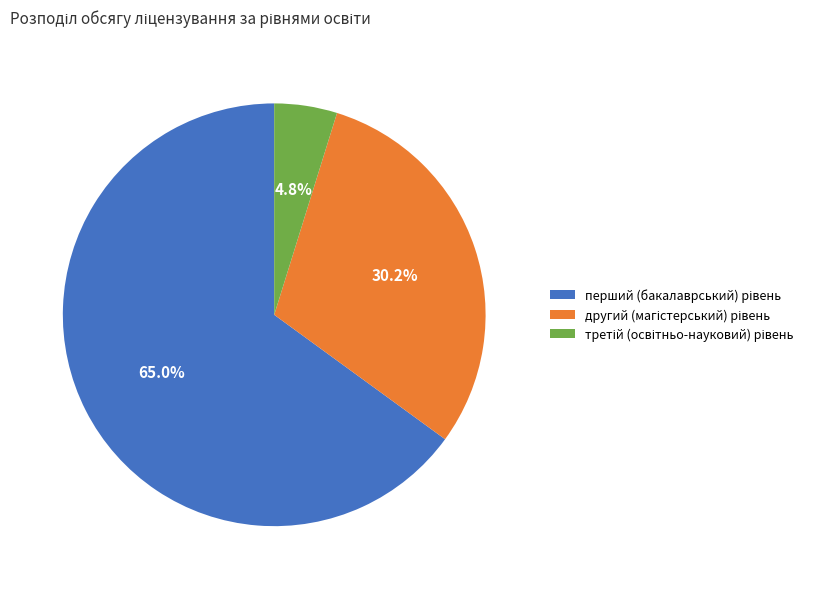

Is there any slice that represents more than half of the pie?

Yes